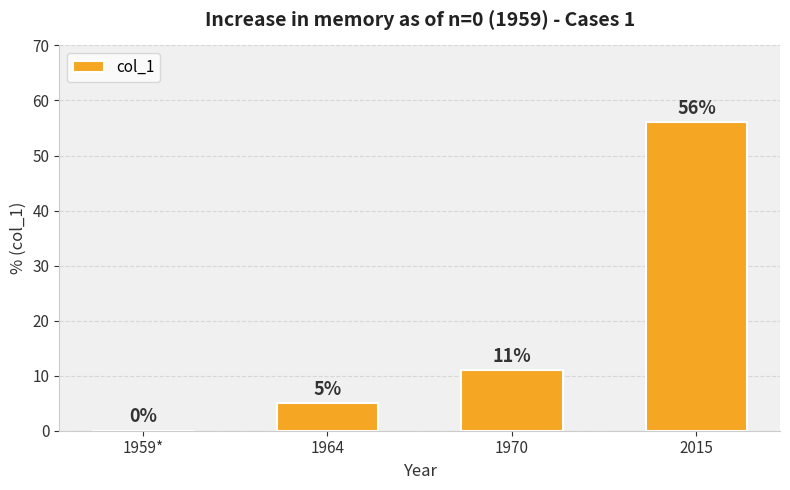

Reading right to left, extract all data points from this chart.

56	11	5	0